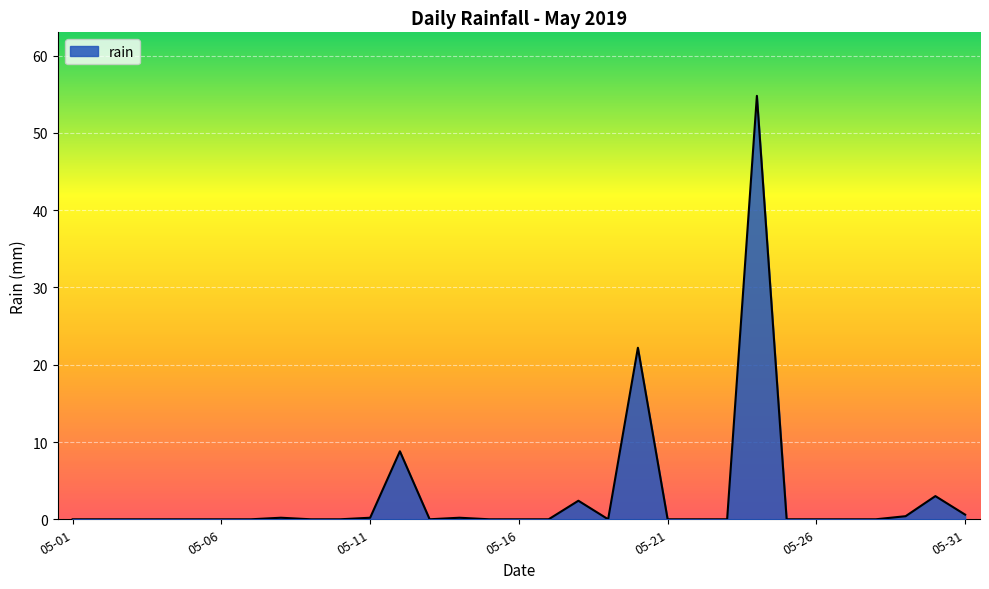

What is the greatest value displayed?

54.8